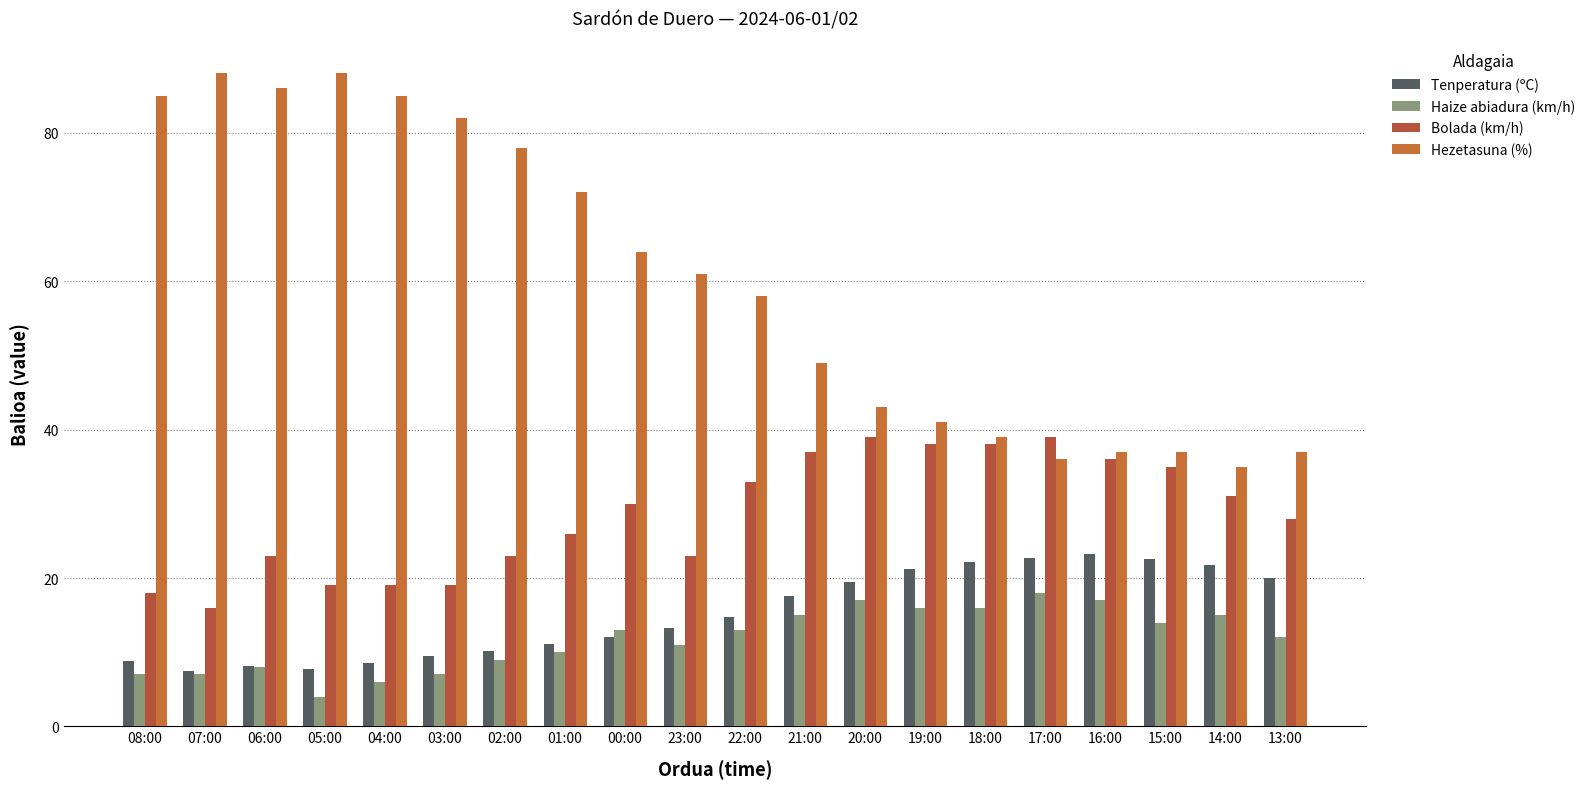

At which category is the sum across all series the highest?

06:00